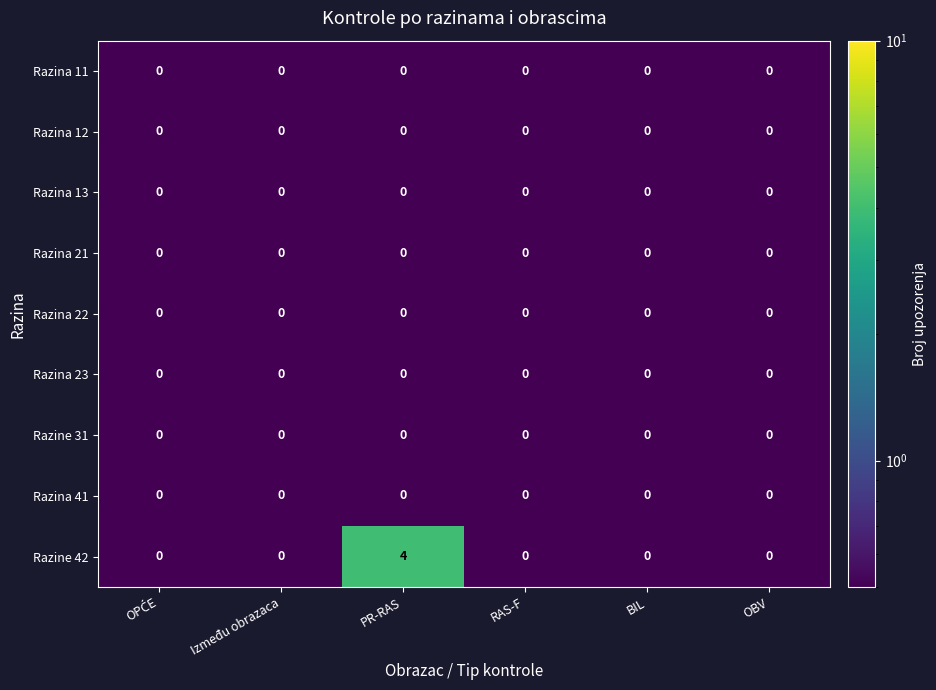

At which category is the sum across all series the highest?

PR-RAS